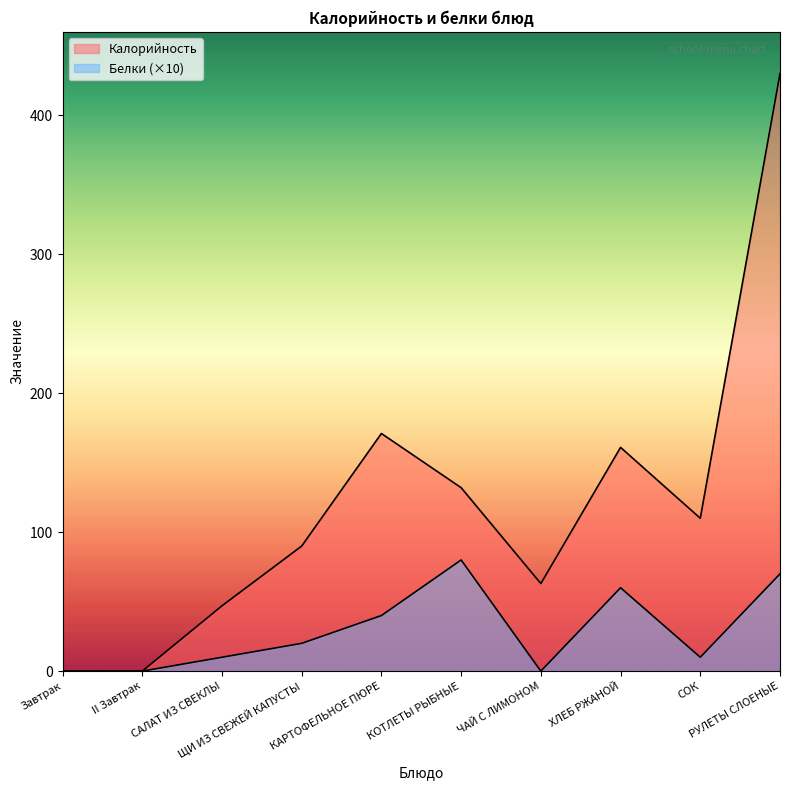

Which category has the lowest value in the Калорийность series?

Завтрак